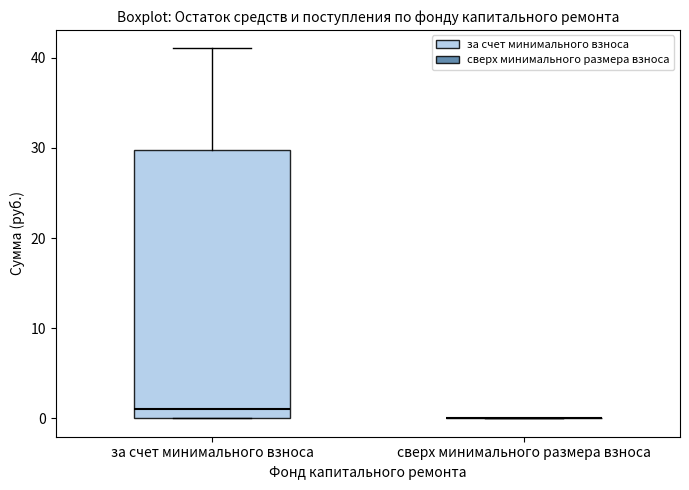

Where is the upper edge of the box for за счет минимального взноса on the y-axis? The values are not printed on the chart, so give them approximately, as read against the axis.

30